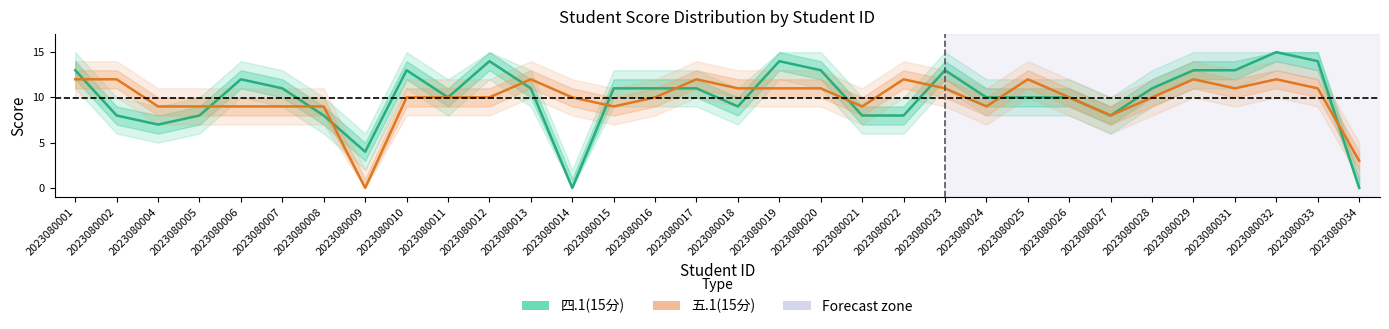

At which label does 五.1(15分) first exceed 10?

2023080001